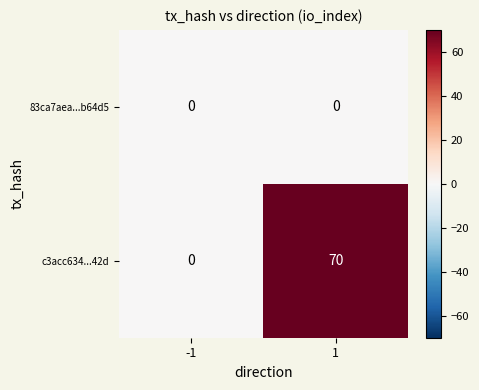

Which series has the largest range (max minus min)?

c3acc634...42d